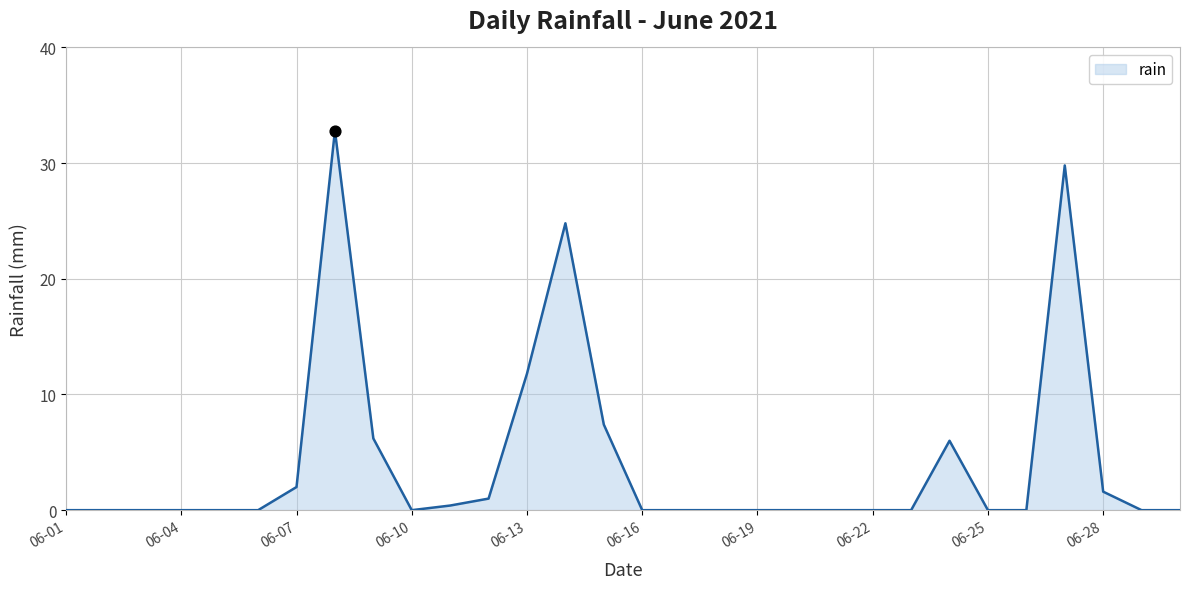

What is the greatest value displayed?

32.8